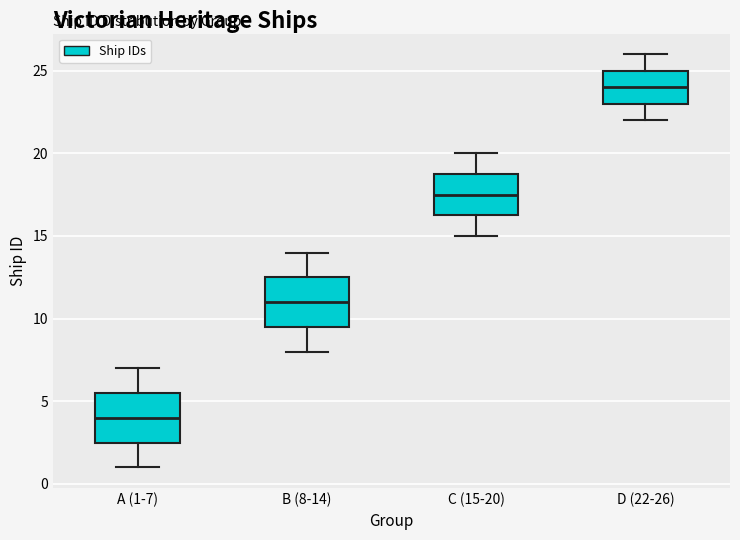

Reading left to right, read every box against the y-axis: the position of its median line, the range the box covers, and the ends of its whiskers. The values are not printed on the chart, so give them approximately, as read against the axis.

A (1-7): median 4.0, box 2.5 to 5.5, whiskers 1.0 to 7.0
B (8-14): median 11.0, box 9.5 to 12.5, whiskers 8.0 to 14.0
C (15-20): median 17.5, box 16.5 to 19.0, whiskers 15.0 to 20.0
D (22-26): median 24.0, box 23.0 to 25.0, whiskers 22.0 to 26.0